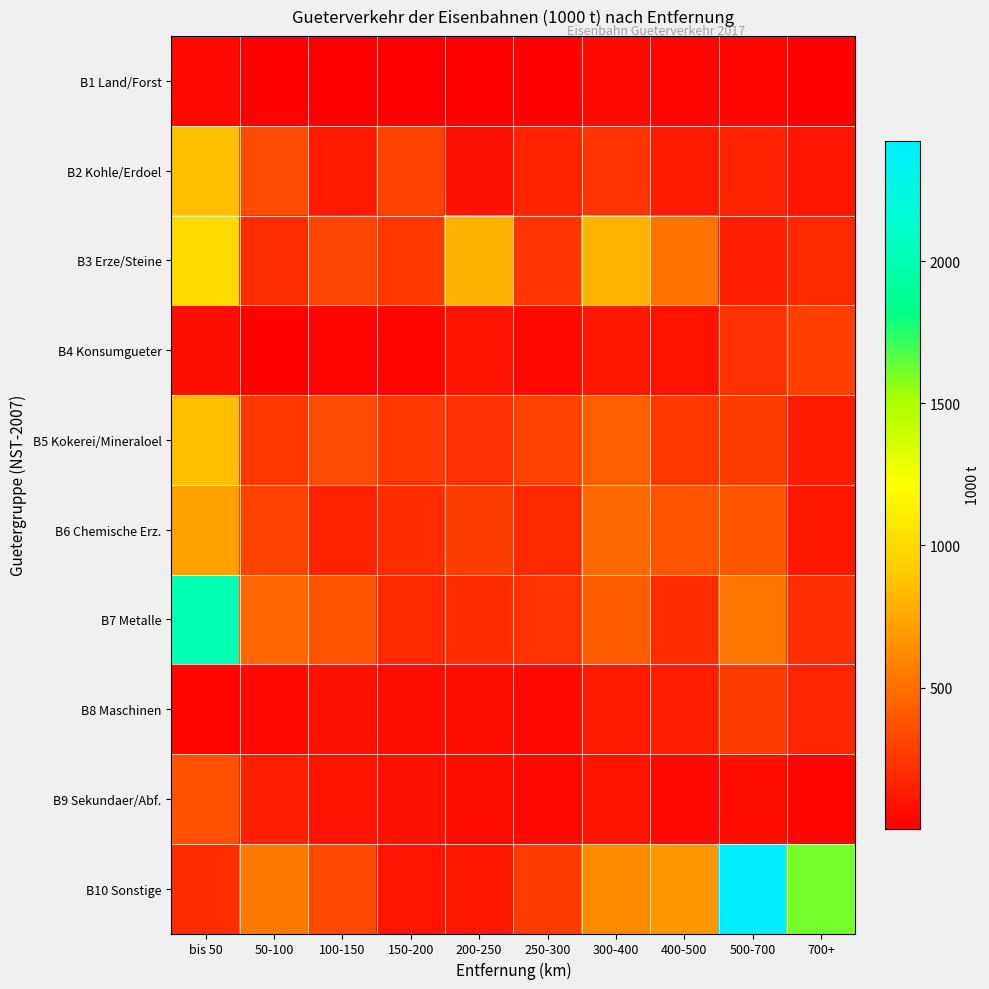

What is the smallest value displayed?

2